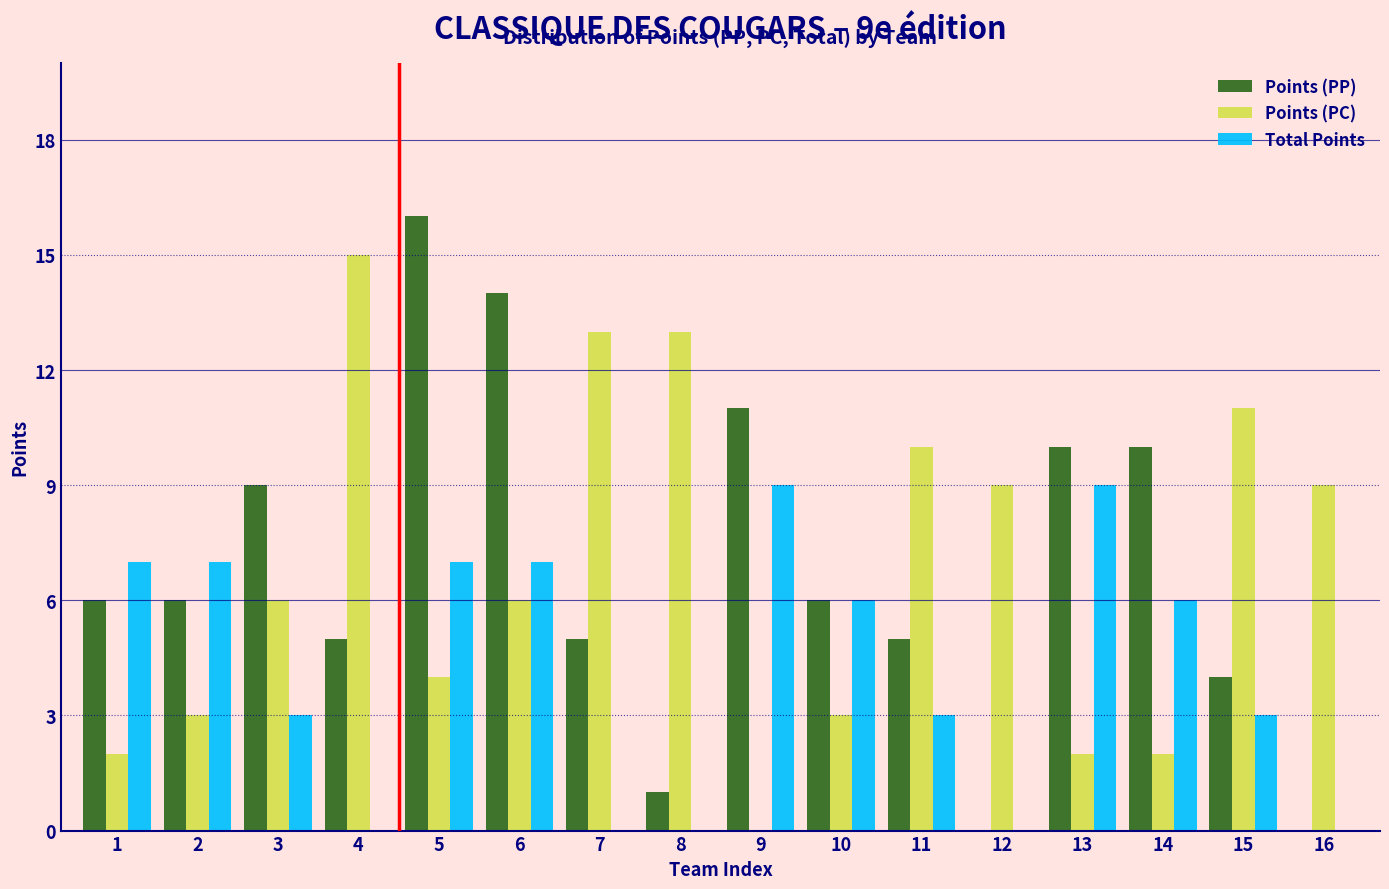

Which series changed the most between 5 and 12?

Points (PP)